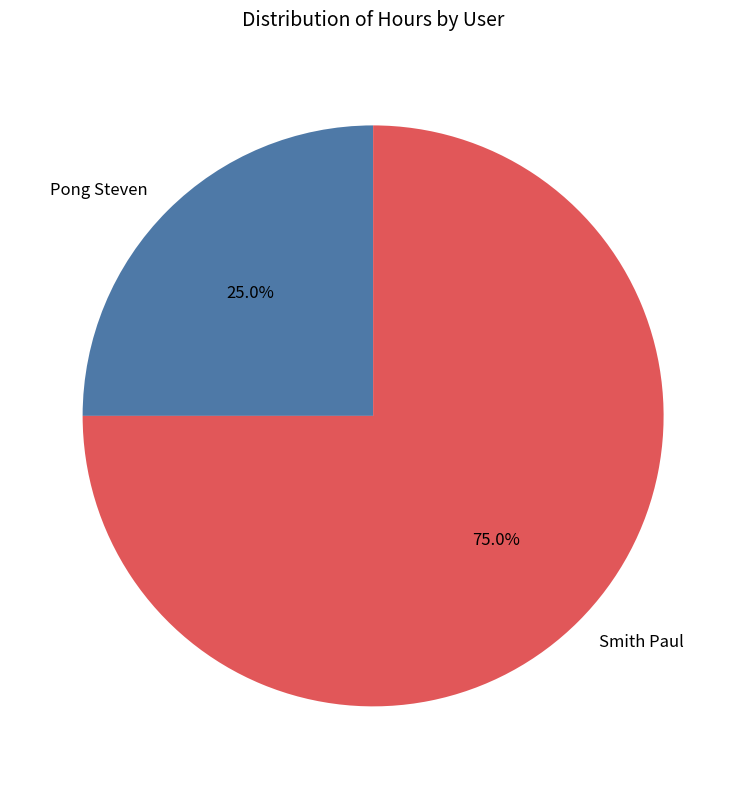

What percentage is the Smith Paul slice, to the nearest percent?

75%